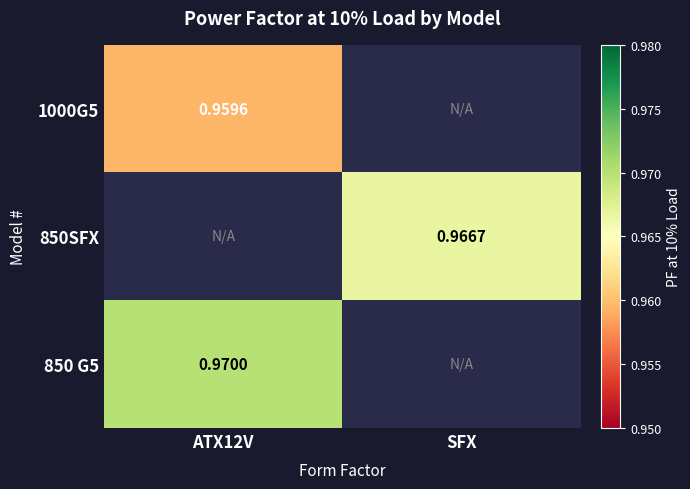

How many values in 1000G5 are above zero?

1